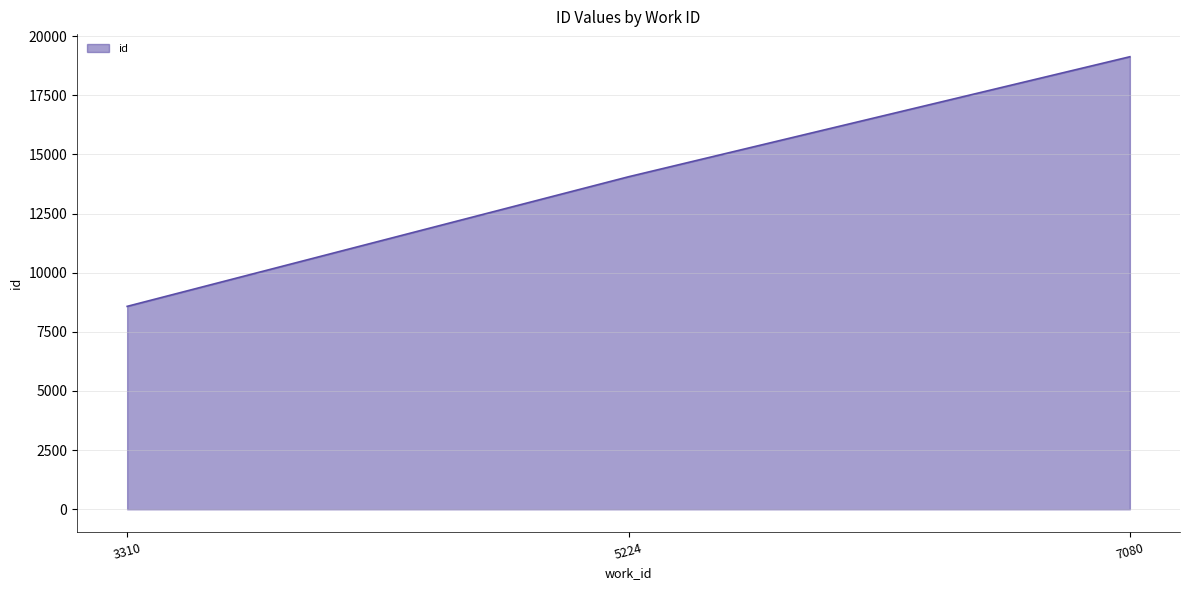

List the labels in order of value, largest first.

7080, 5224, 3310